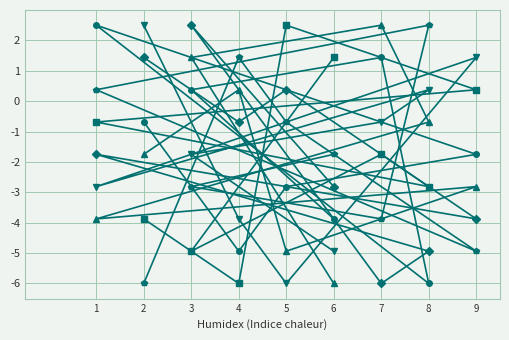

How many series are shown in this chart?

6